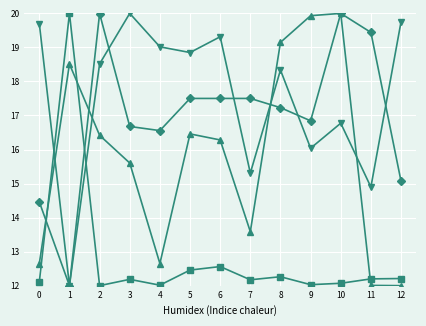

What is the difference between the highest and lowest values at 10?

7.9